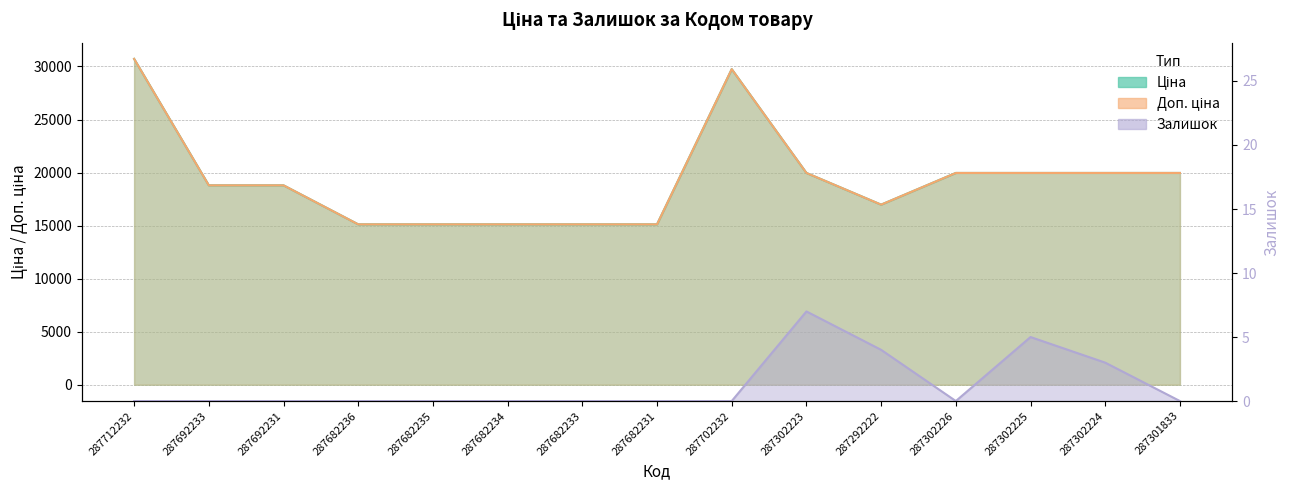

Is the value of Залишок at 287682233 greater than the value of Доп. ціна at 287692231?

No